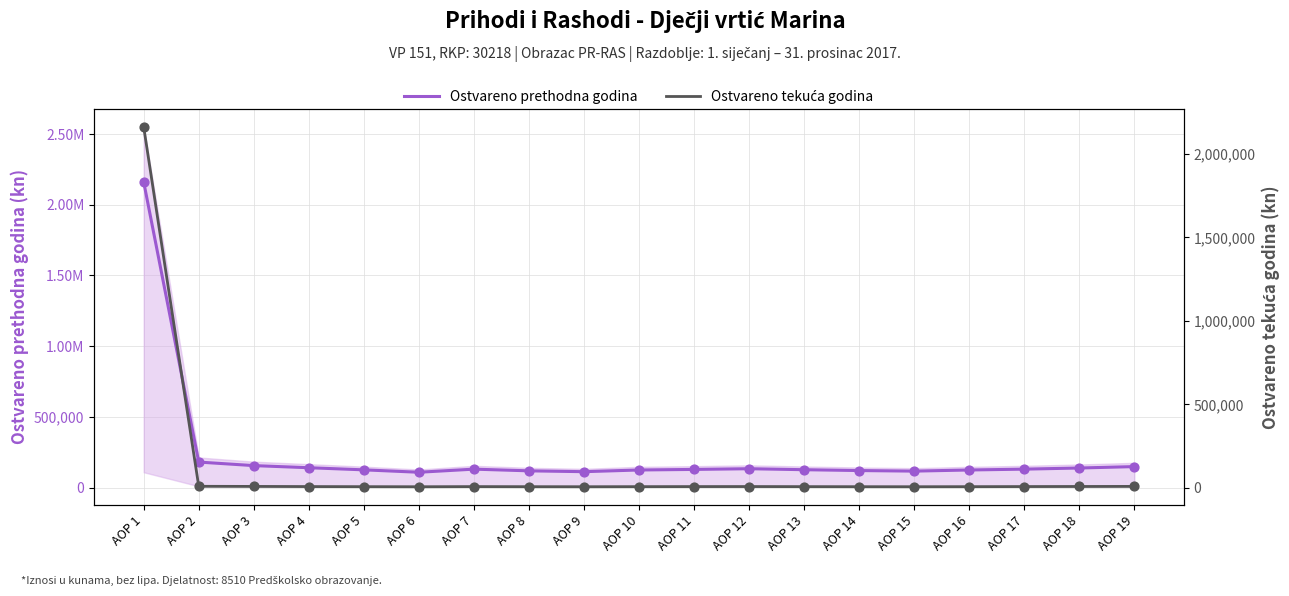

At which category is the sum across all series the highest?

AOP 1